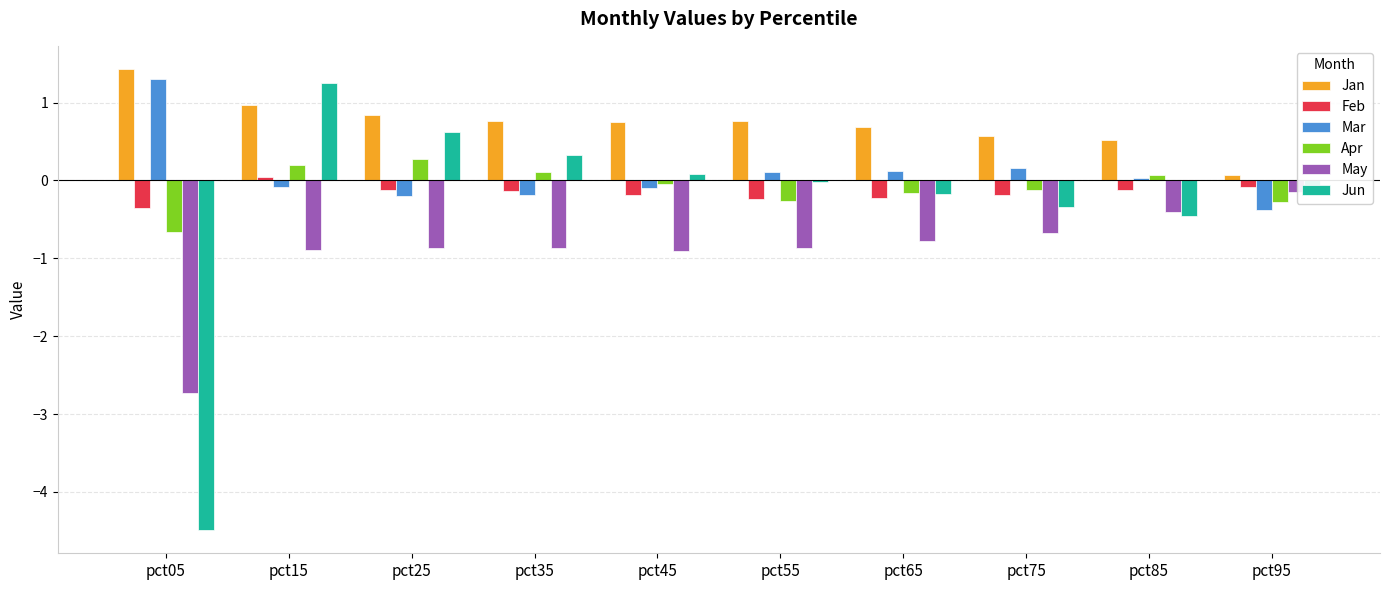

The value of Jan at pct65 is 0.7. True or false?

True